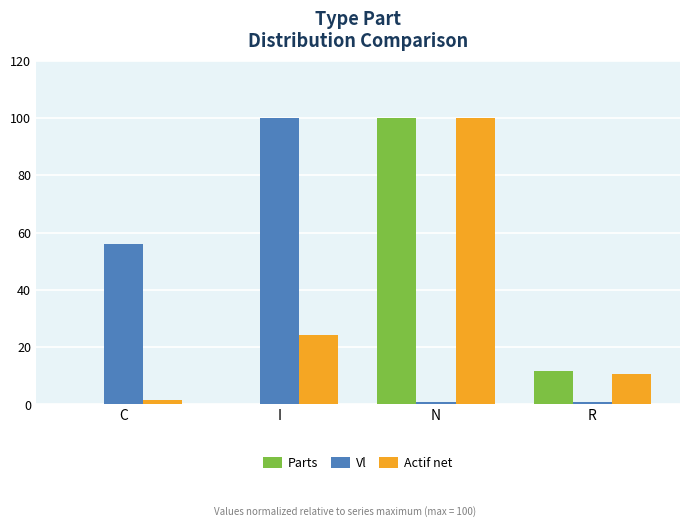

At which category is the sum across all series the highest?

N